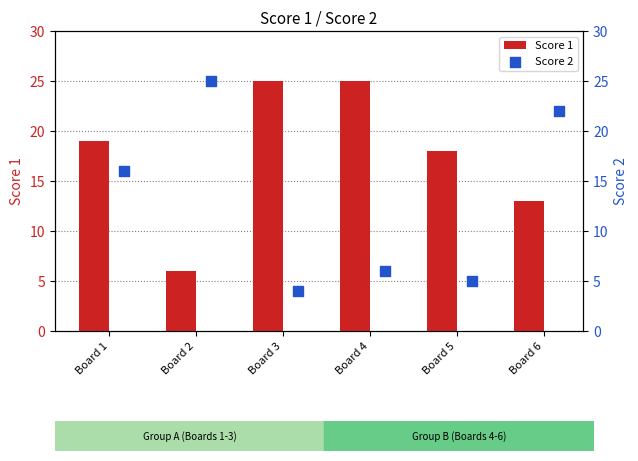

Which series reaches the minimum Y coordinate?

Score 2